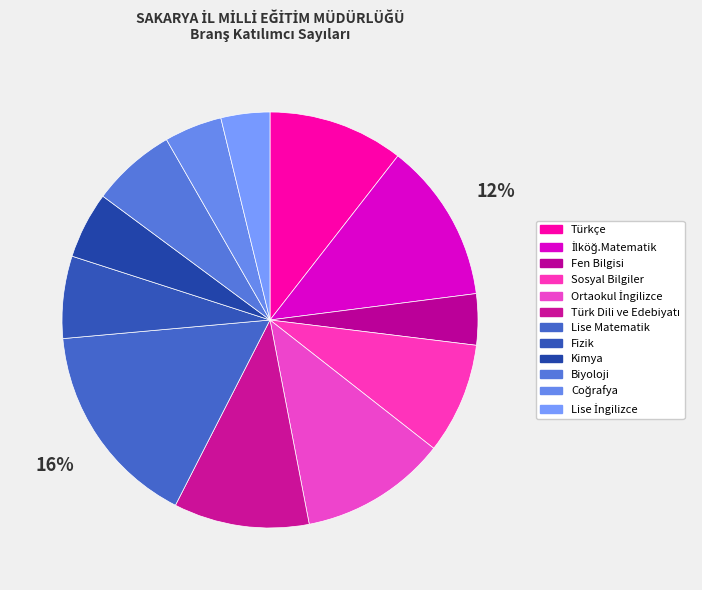

How many slices are in this pie chart?

12